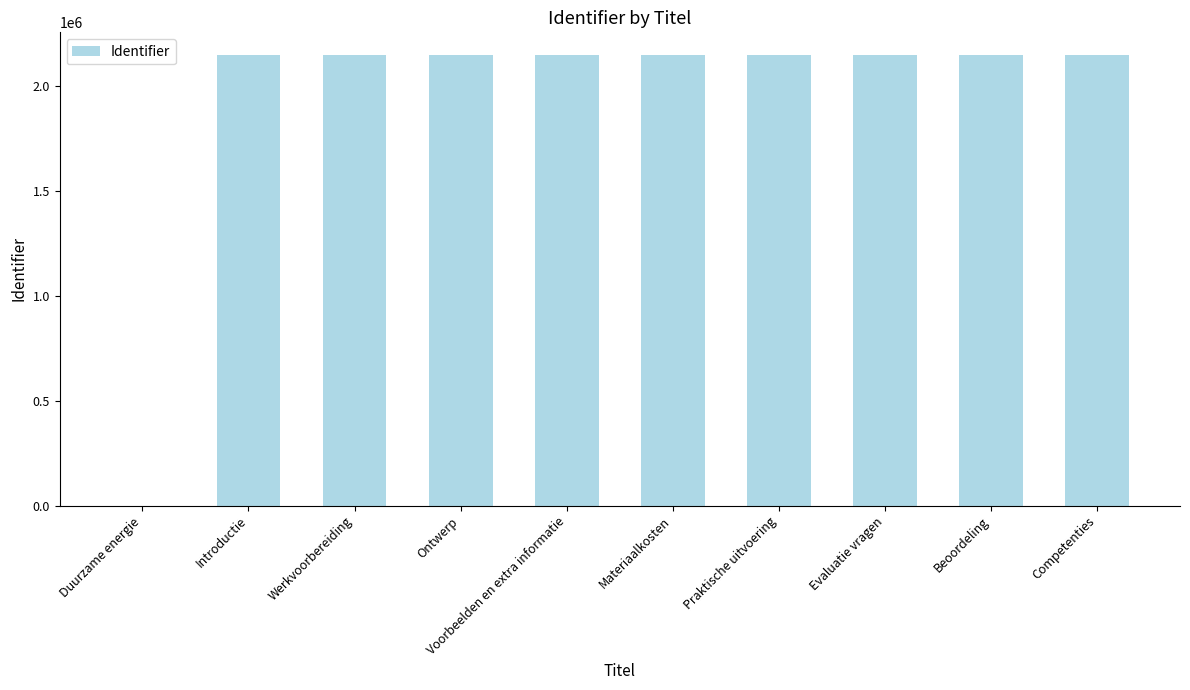

Is it true that the value at Beoordeling is 2150577?

True